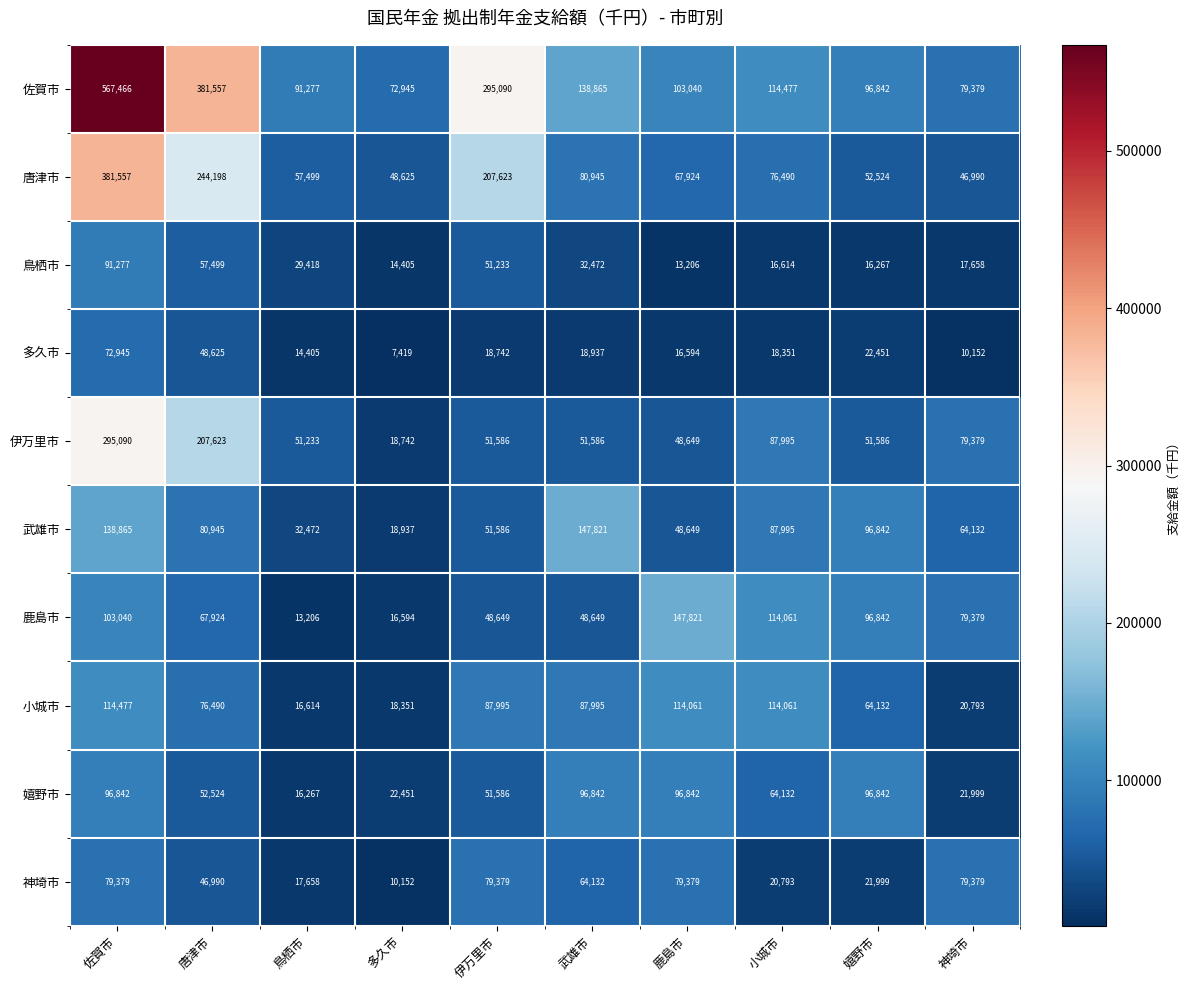

Which category has the highest value across all series?

佐賀市